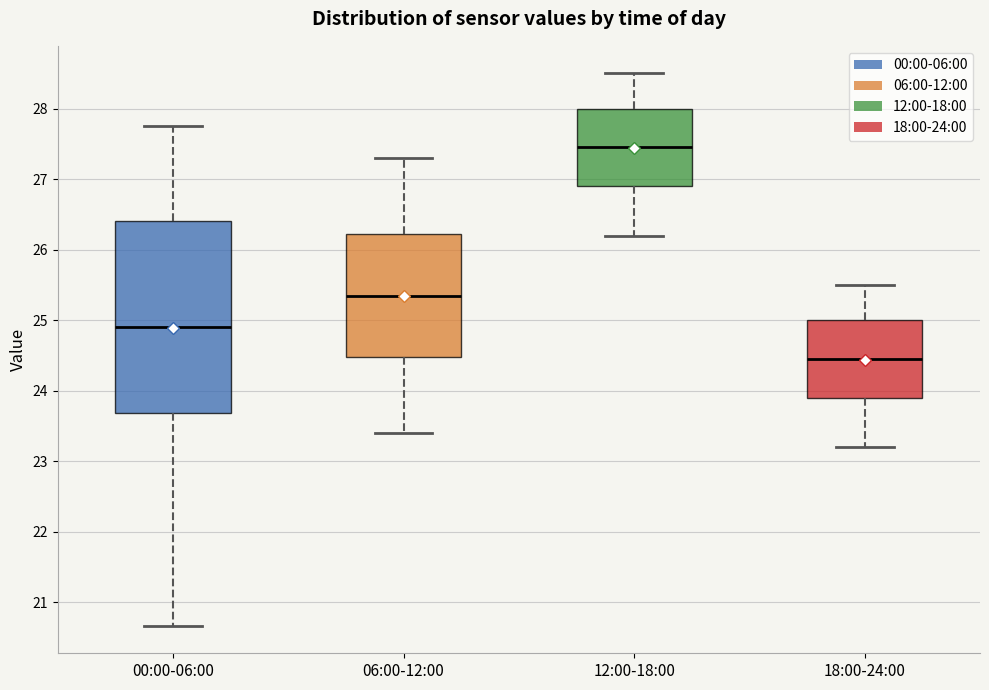

Which box's median line is the lowest?

18:00-24:00